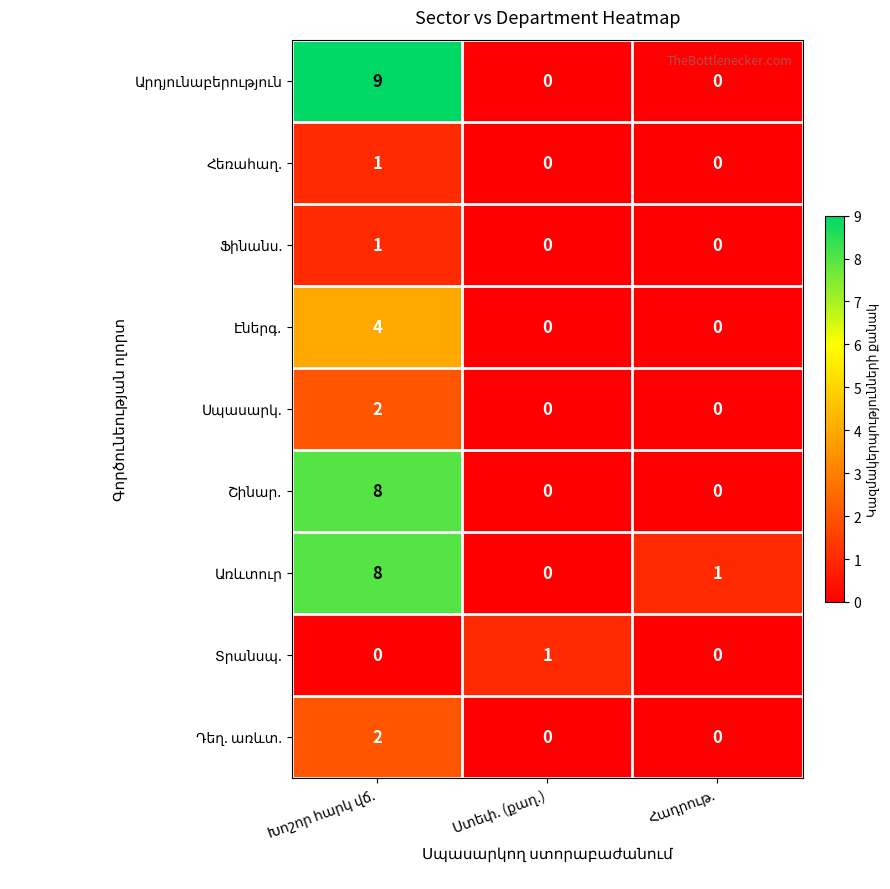

At which category is the sum across all series the highest?

Խոշոր հարկ վճ.